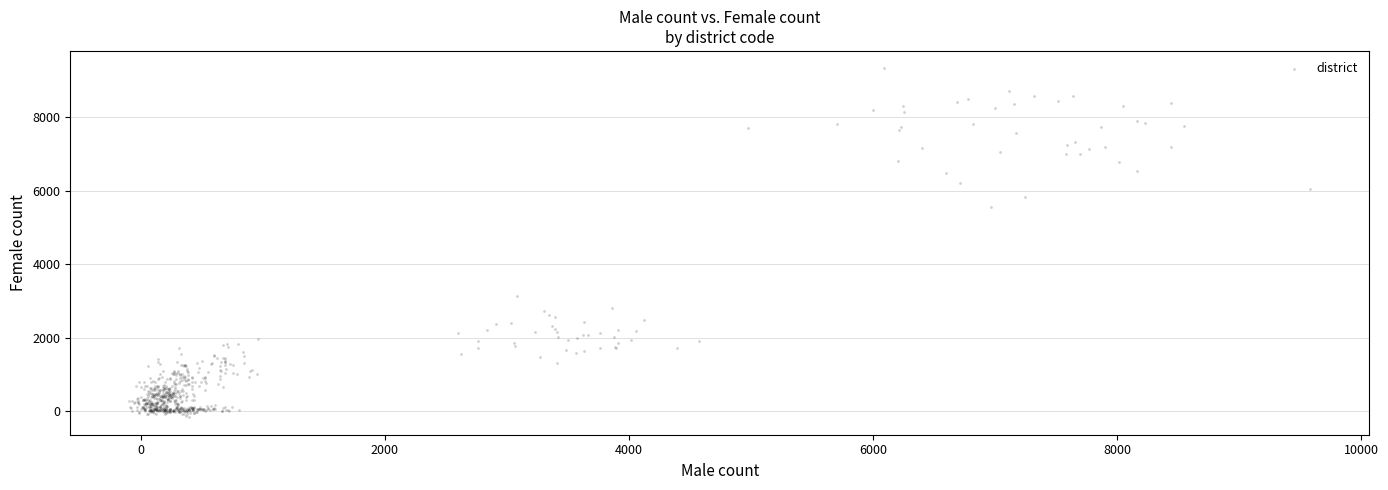

What is the range of Y values (max minus min)?

9496.5